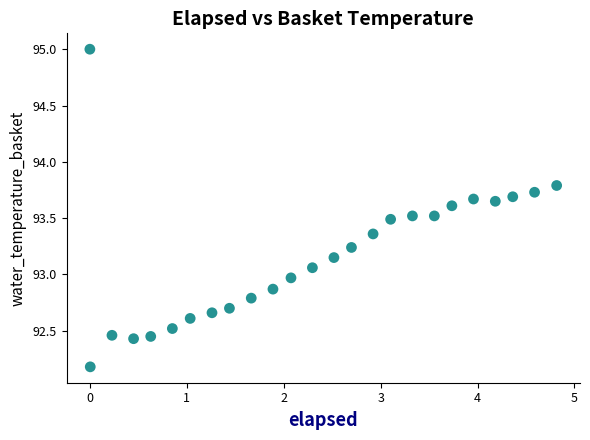

What is the range of X values (max minus min)?

4.8